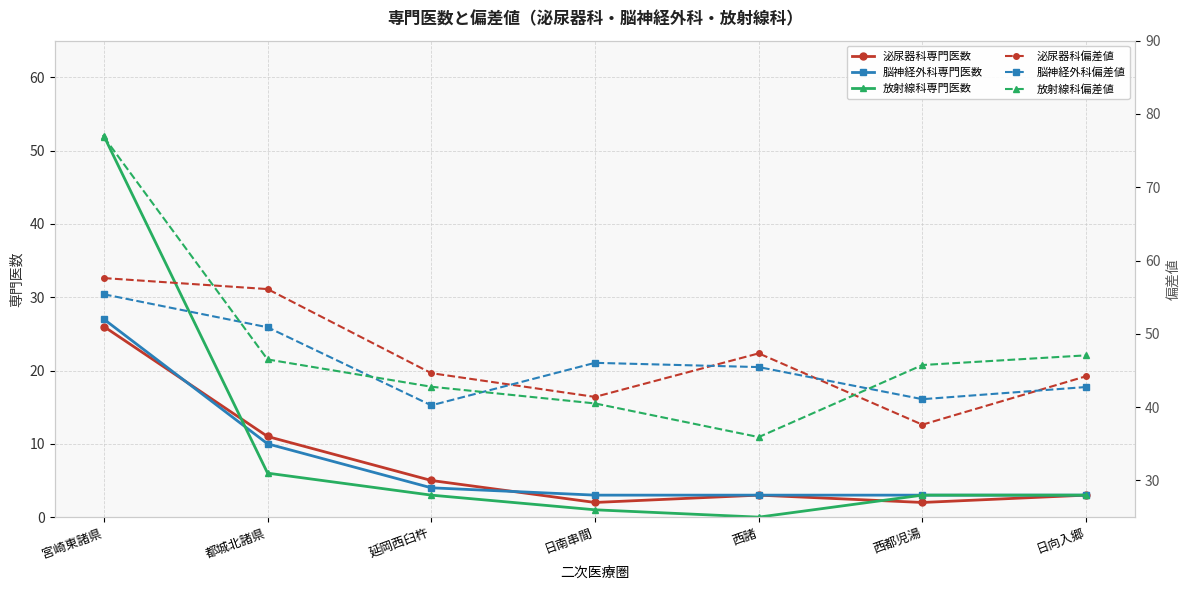

At which category does the chart reach its peak across all series?

宮崎東諸県